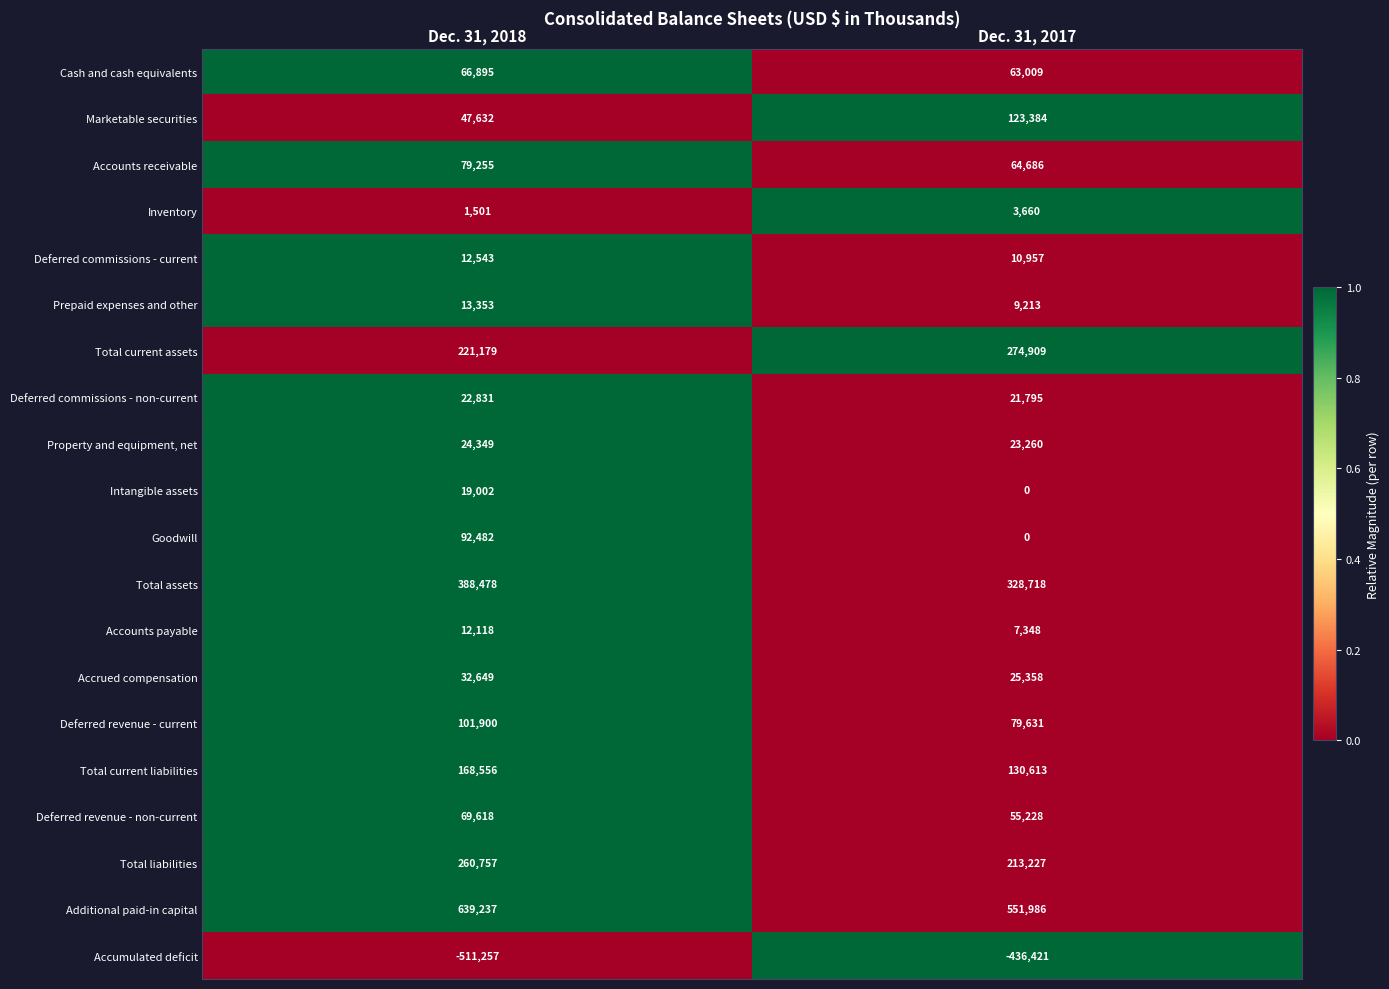

Rank the series at Dec. 31, 2018 from highest to lowest value.

Additional paid-in capital, Total assets, Total liabilities, Total current assets, Total current liabilities, Deferred revenue - current, Goodwill, Accounts receivable, Deferred revenue - non-current, Cash and cash equivalents, Marketable securities, Accrued compensation, Property and equipment, net, Deferred commissions - non-current, Intangible assets, Prepaid expenses and other, Deferred commissions - current, Accounts payable, Inventory, Accumulated deficit